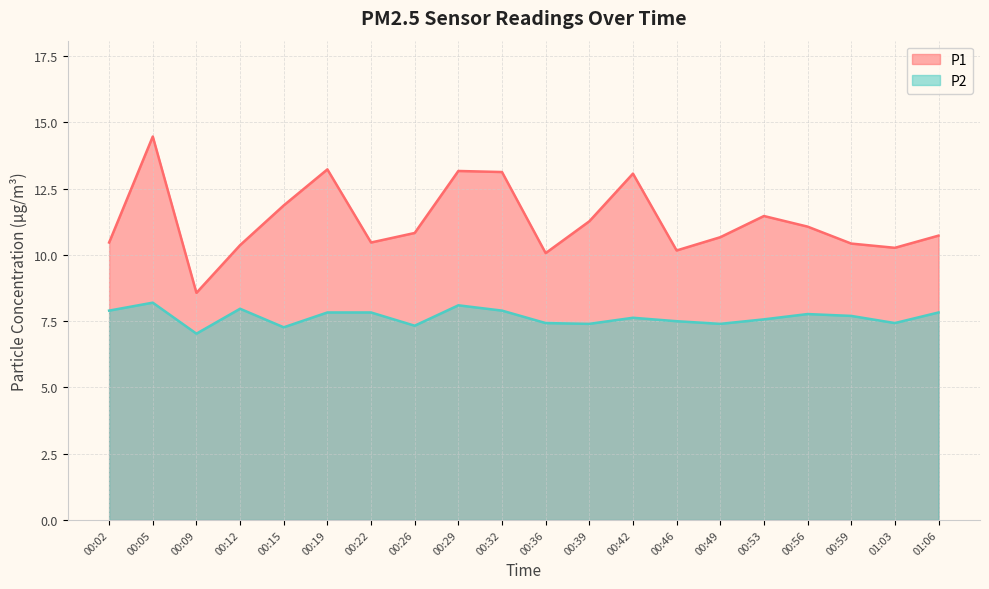

What is the label of the 3rd point from the left?

00:09